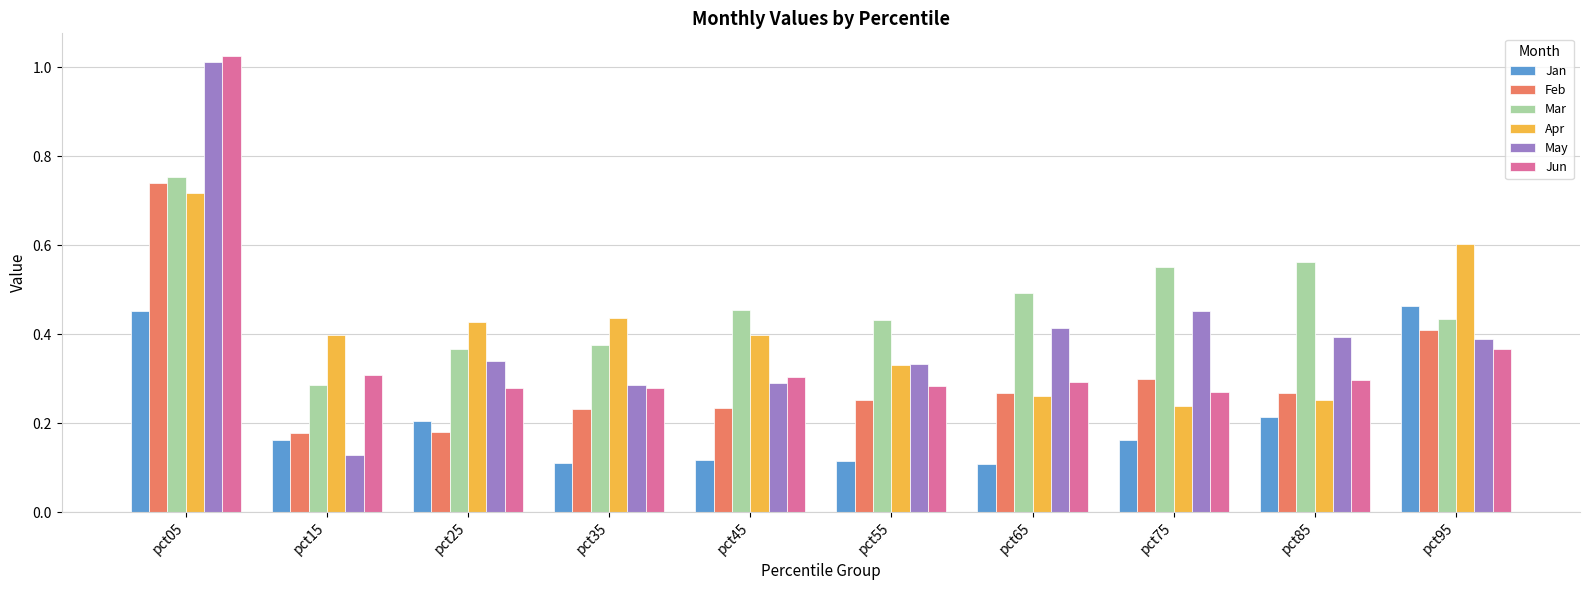

What are all the series names shown in the legend?

Jan, Feb, Mar, Apr, May, Jun